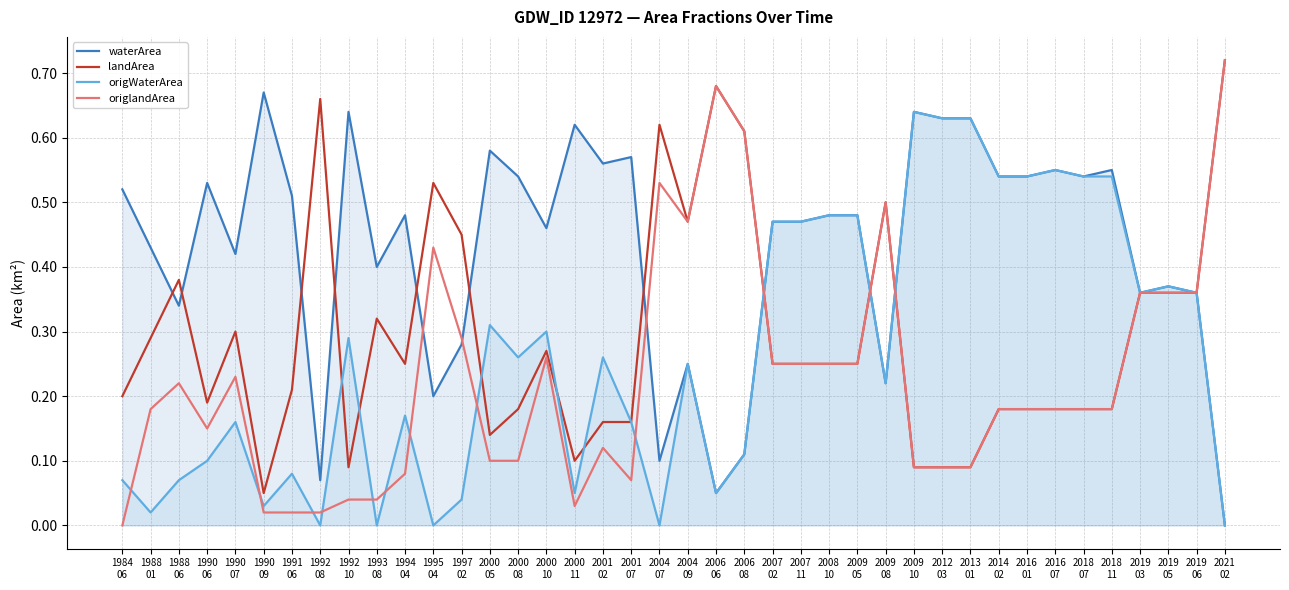

The origWaterArea series shows 0.1 at 2001
02. True or false?

False